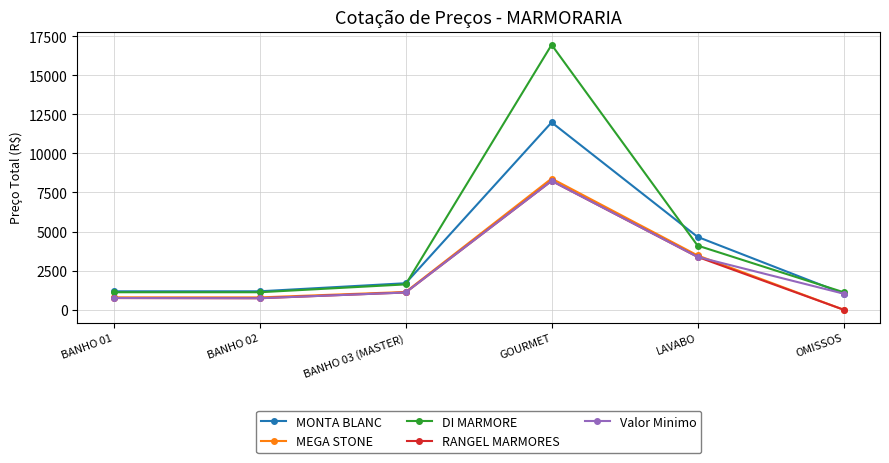

How many lines are shown in the chart?

5